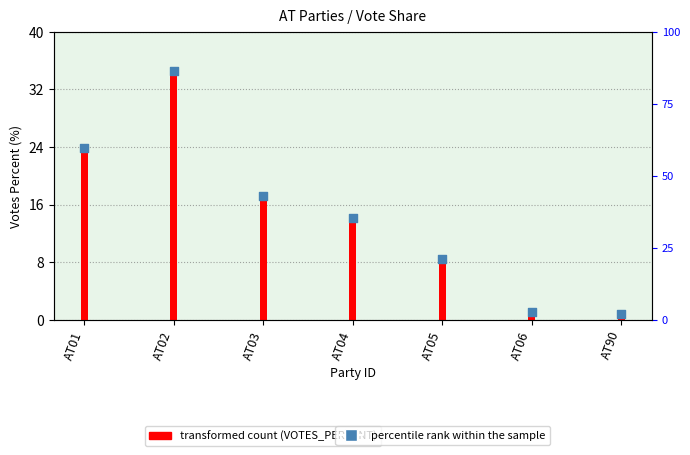

At which category is the sum across all series the highest?

AT02